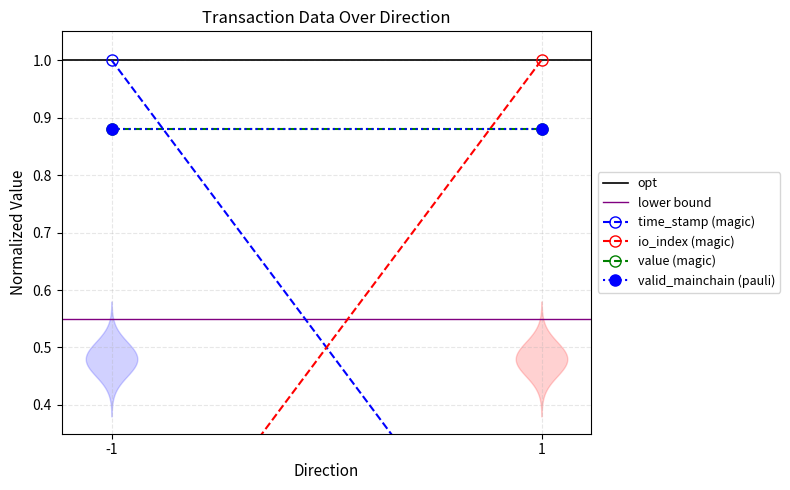

Is the value of time_stamp (magic) at 1 greater than the value of value (magic) at -1?

No